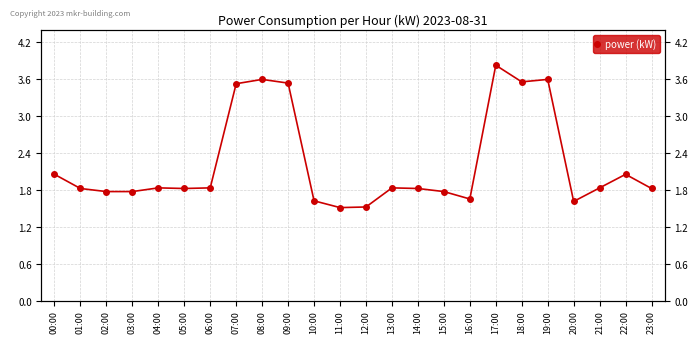

What is the difference between the values at 21:00 and 19:00?

1.8